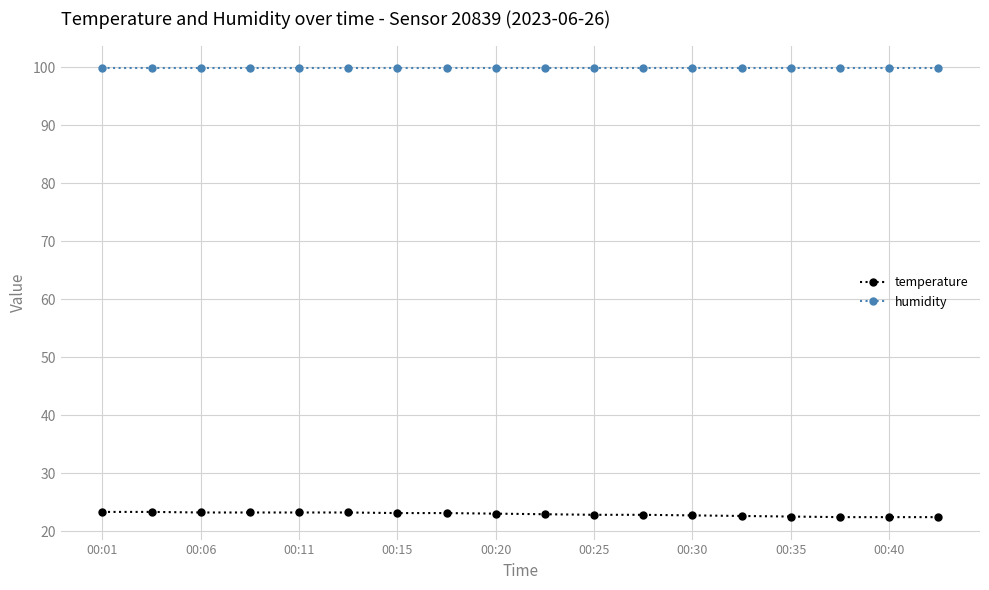

True or false: humidity and temperature cross at least once.

False